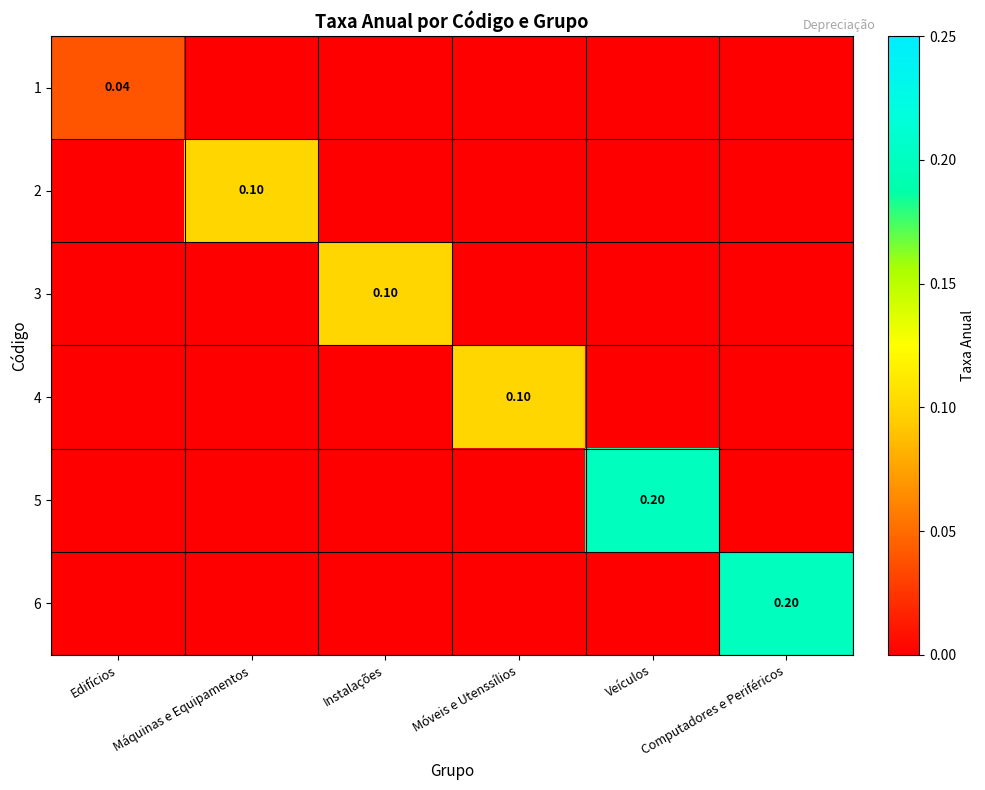

Is the value of 2 at Máquinas e Equipamentos greater than the value of 6 at Computadores e Periféricos?

No